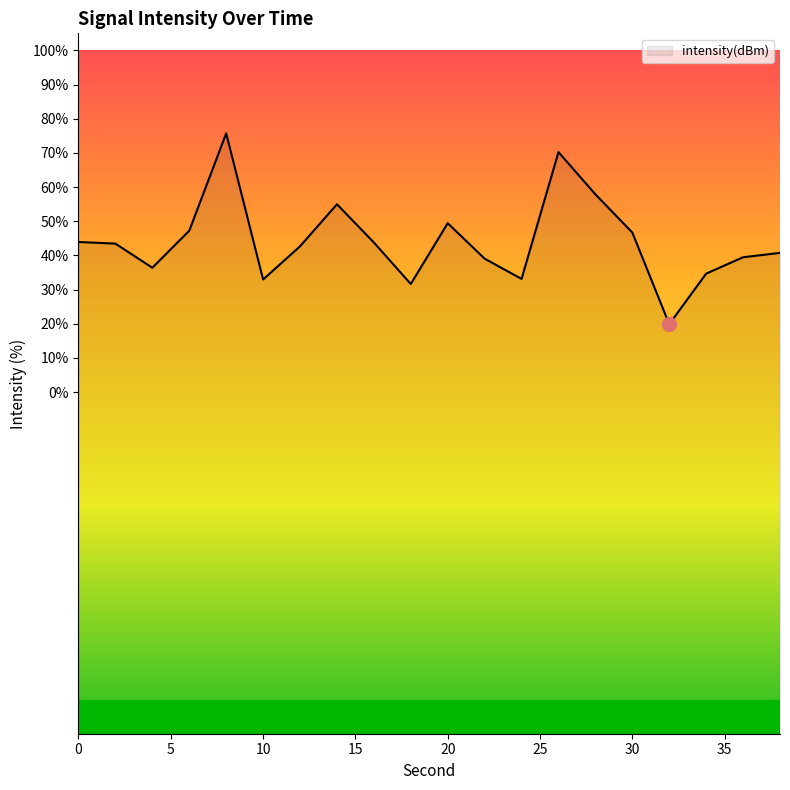

What is the smallest value displayed?

19.9